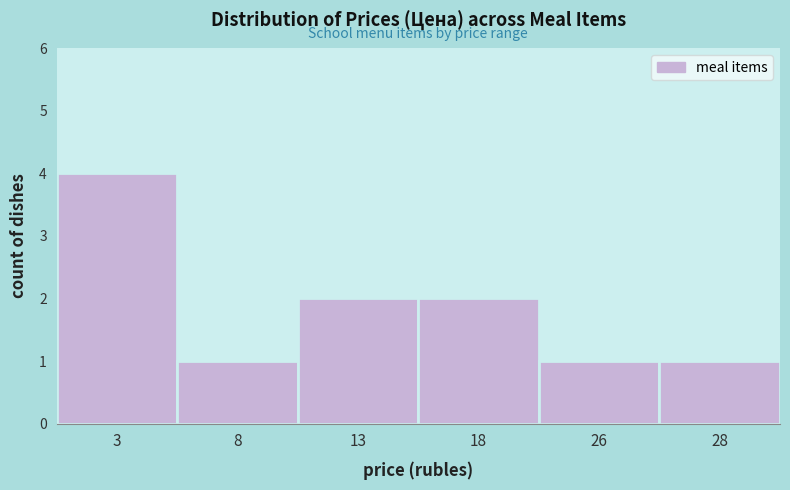

Reading left to right, extract all data points from this chart.

4	1	2	2	1	1